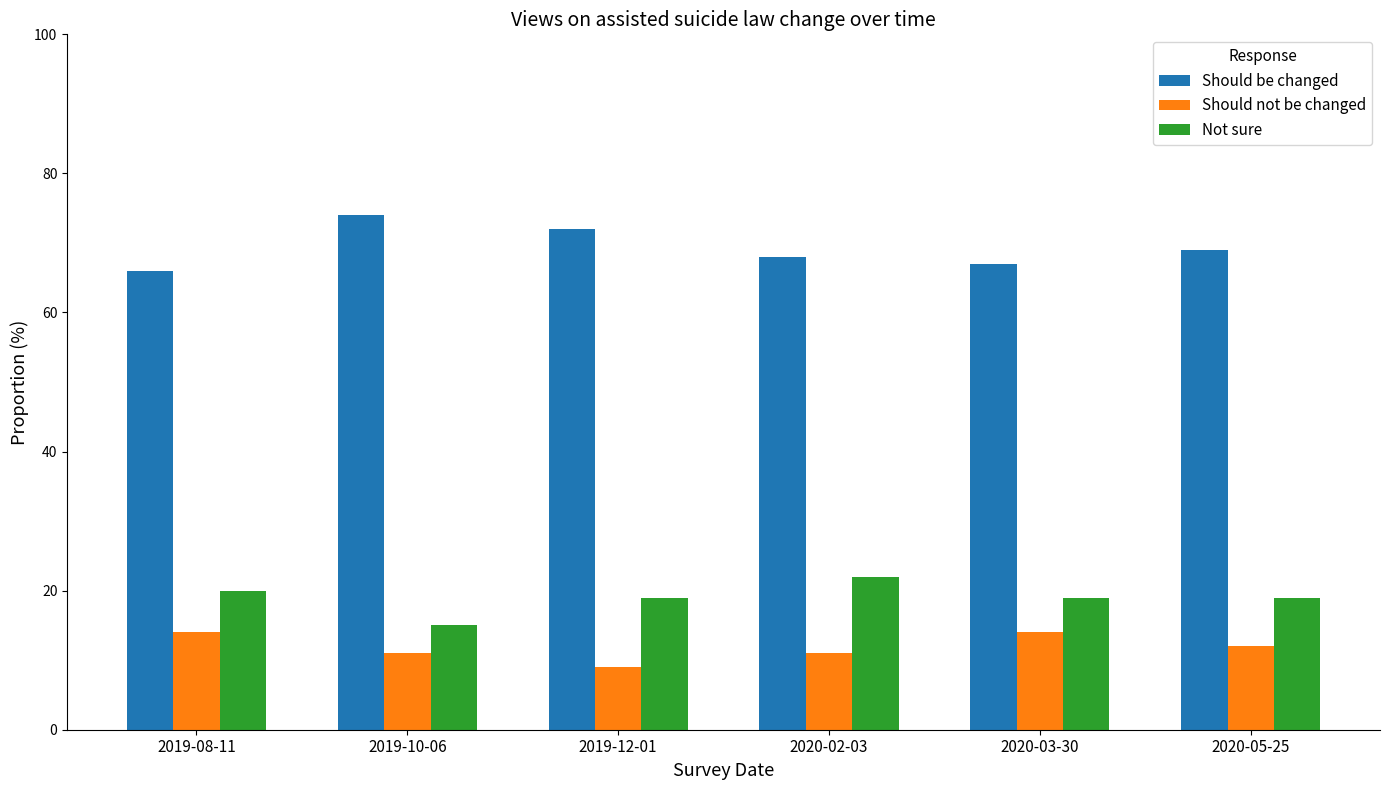

What position from the left is 2020-03-30?

5